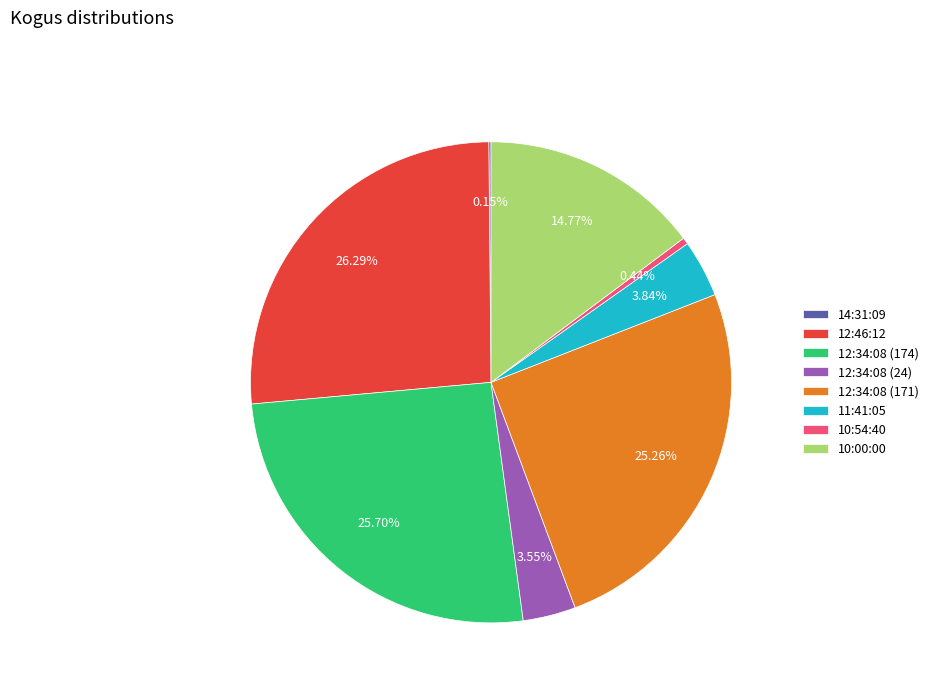

What is the ratio of the value at 10:00:00 to the value at 12:34:08 (174)?

0.6